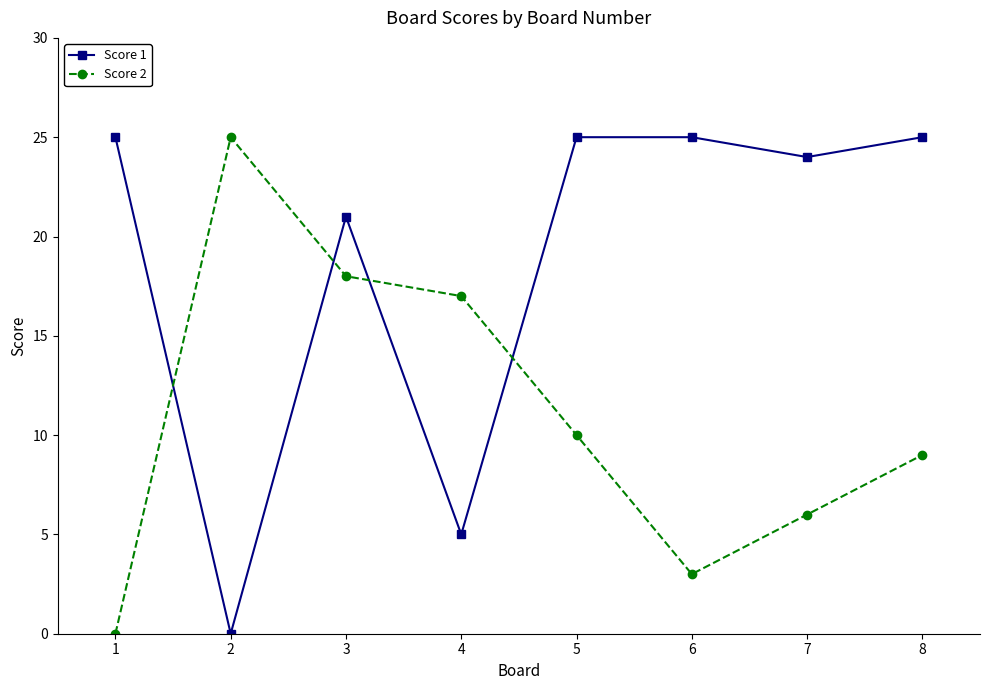

In Score 1, how many points are lower than both neighbors (excluding endpoints)?

3